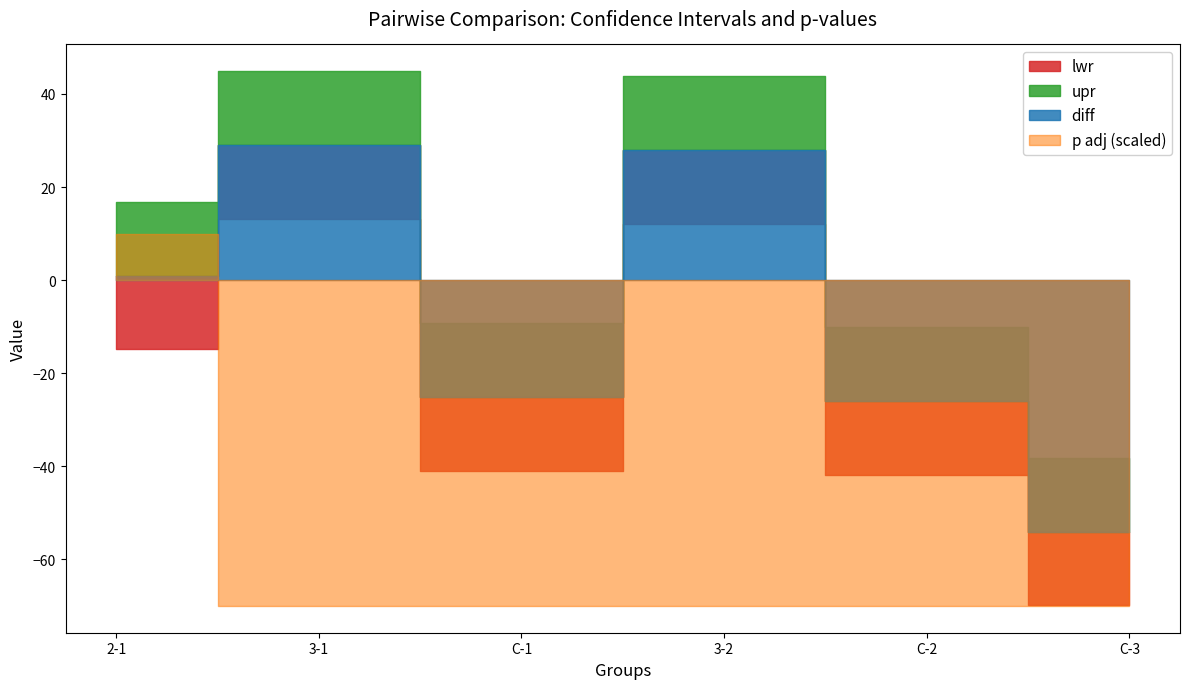

What is the smallest value displayed?

-69.9